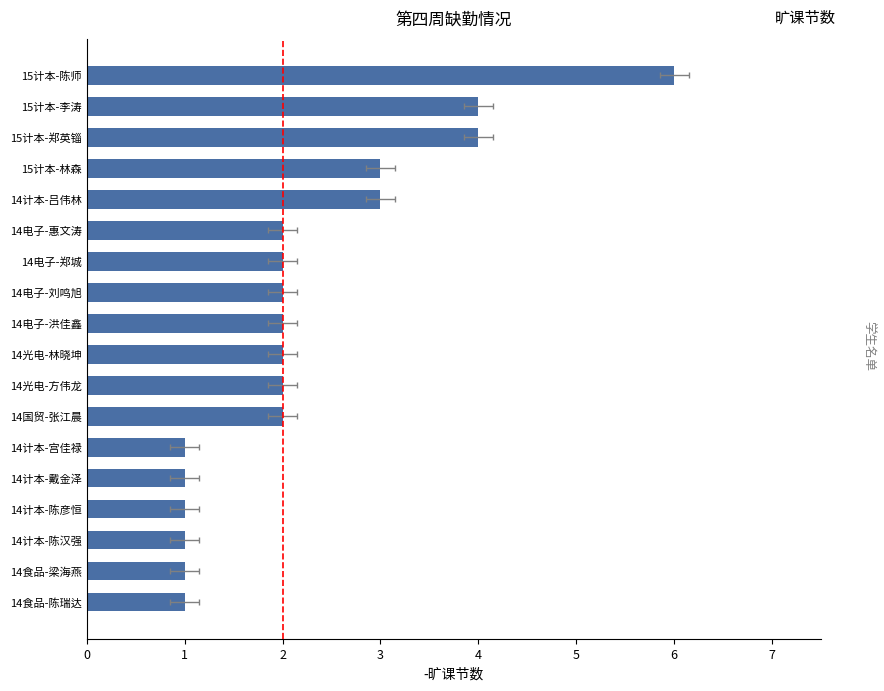

Reading left to right, list all the values displayed in this chart.

1	1	1	1	1	1	2	2	2	2	2	2	2	3	3	4	4	6